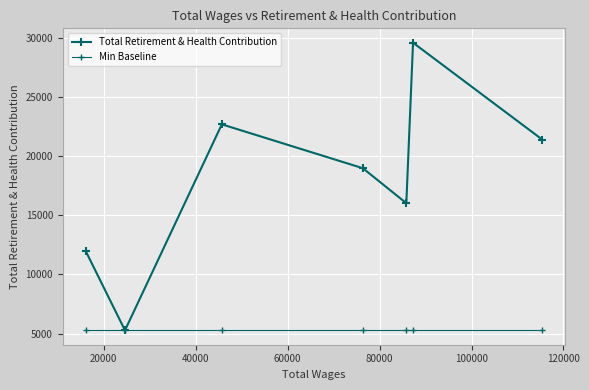

How many lines are shown in the chart?

2